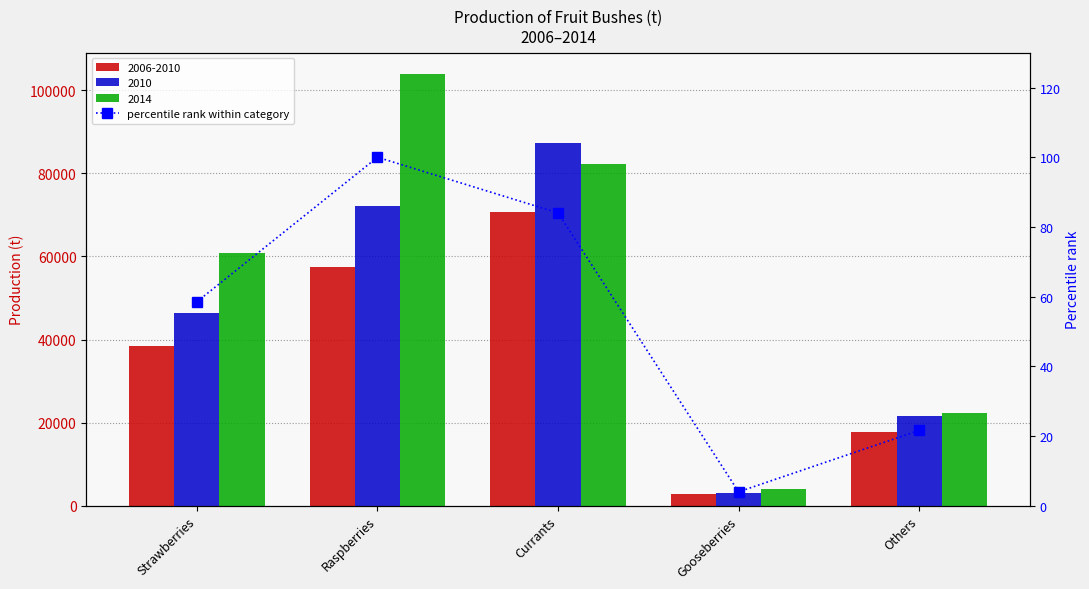

What is the label of the 4th bar from the left?

Gooseberries